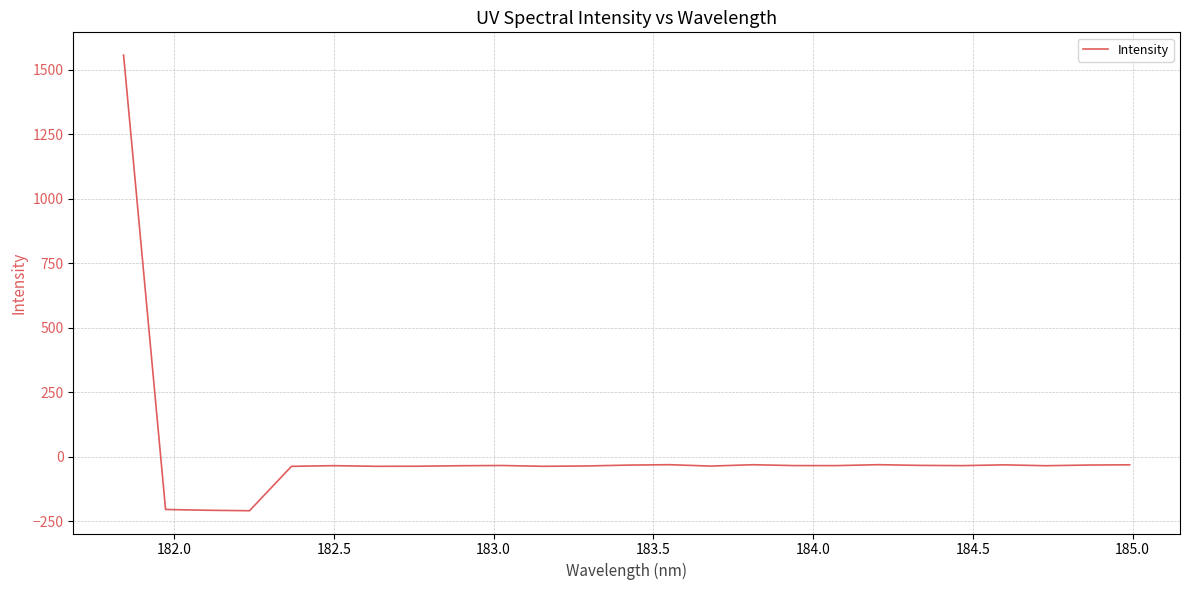

What is the maximum value shown in the chart?

1557.7